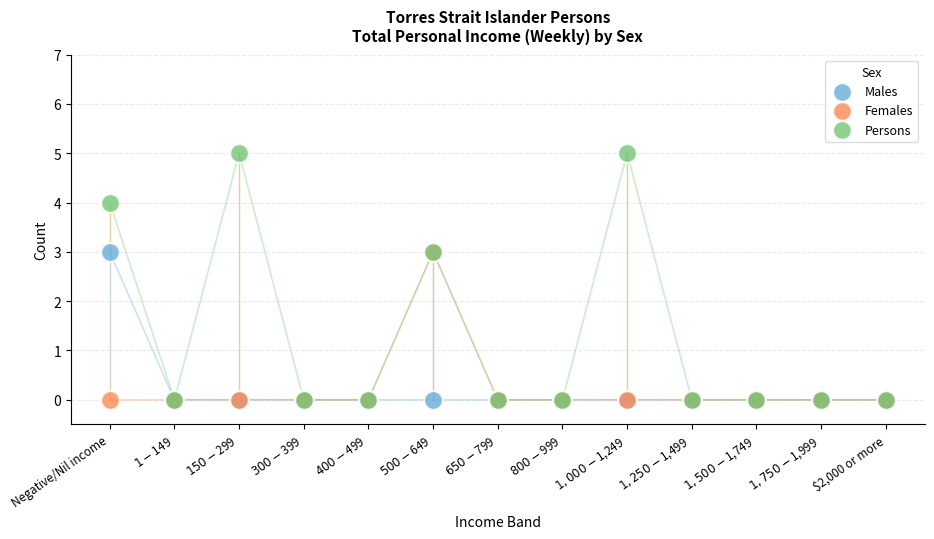

What are all the series names shown in the legend?

Males, Females, Persons